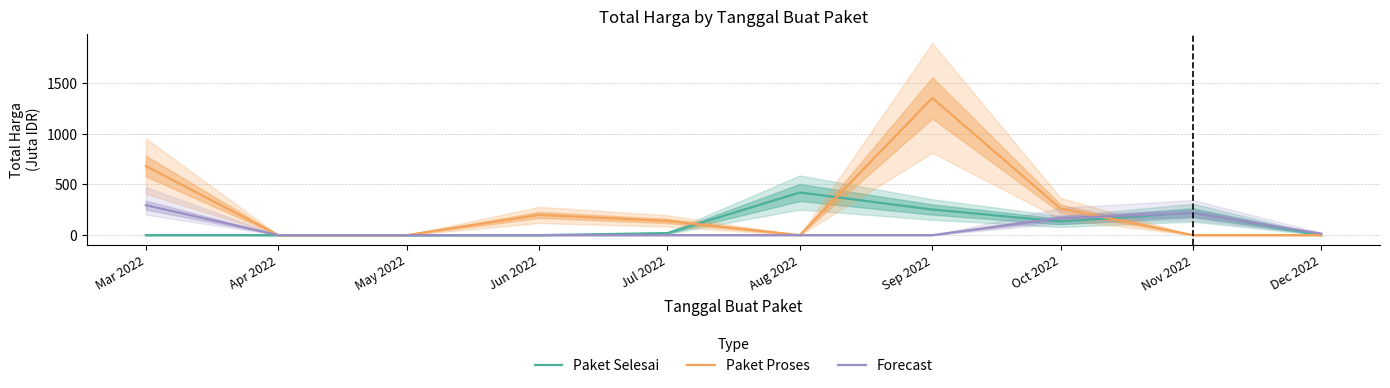

What is the label of the 9th point from the right?

Apr 2022